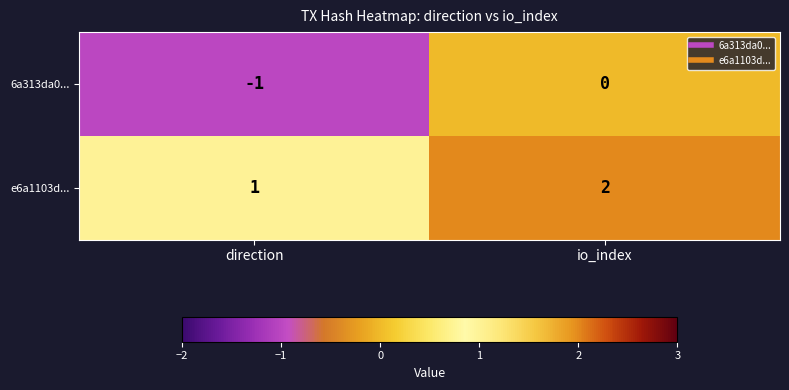

What is the sum of all e6a1103d... values?

3